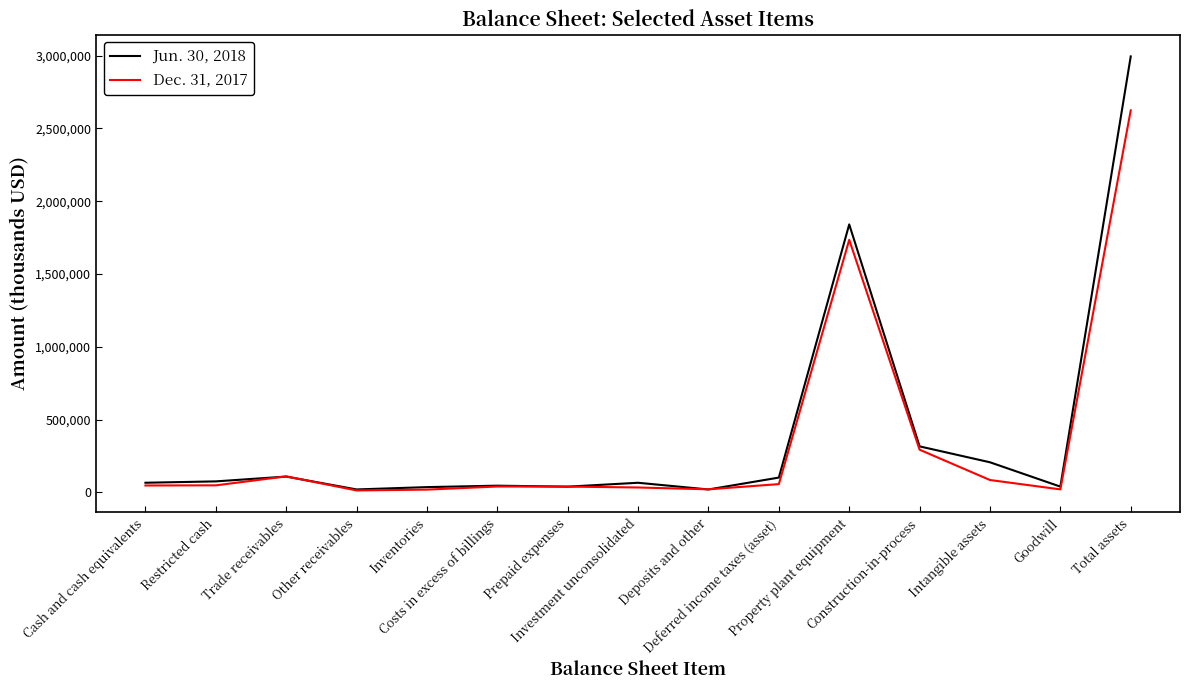

What are all the series names shown in the legend?

Jun. 30, 2018, Dec. 31, 2017